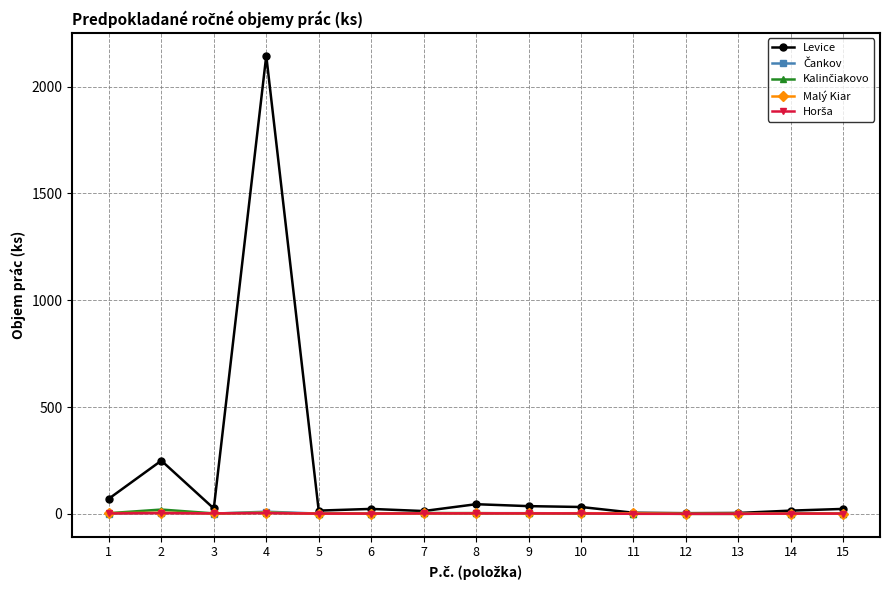

What is the difference between the second highest and minimum values in the Levice series?

246